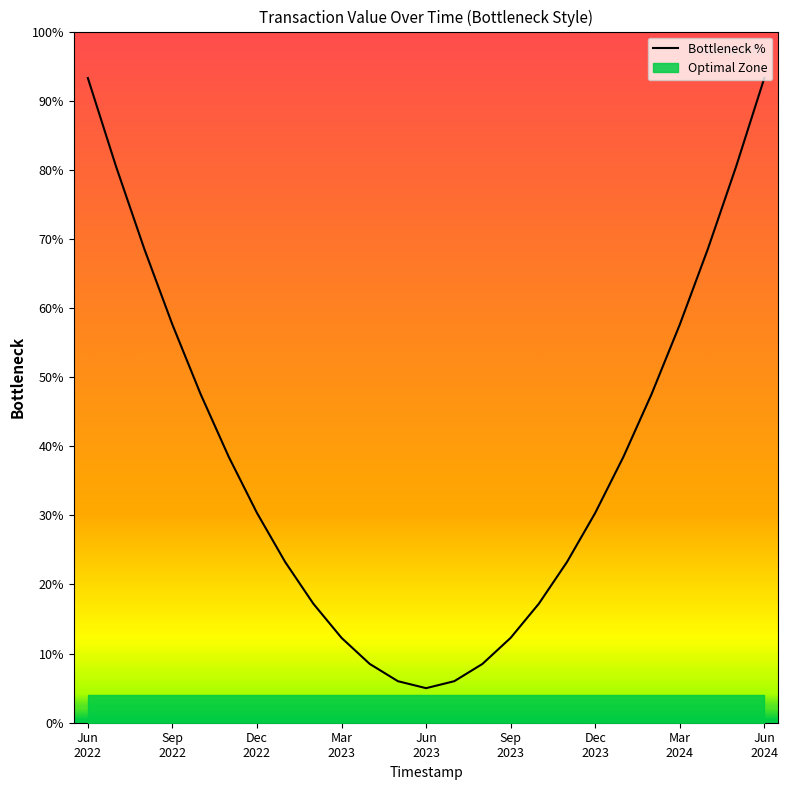

How many lines are shown in the chart?

1